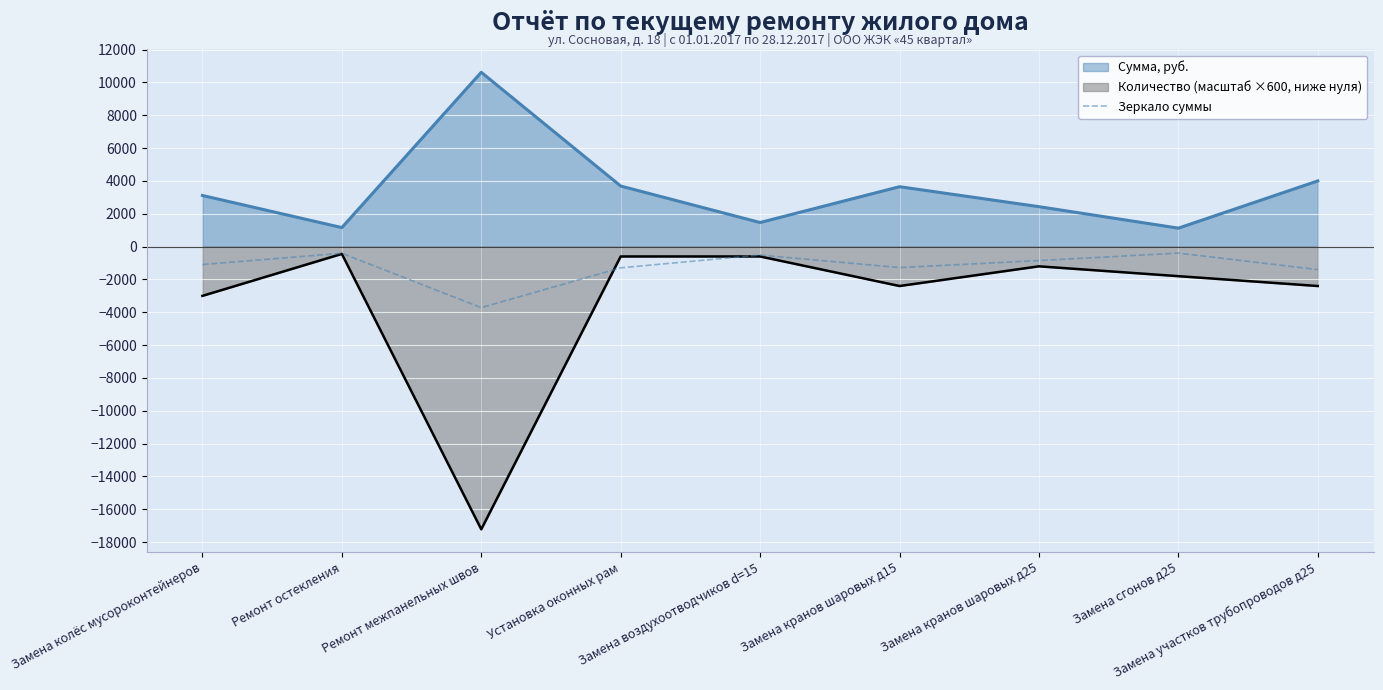

Count the number of data series in this chart.

3